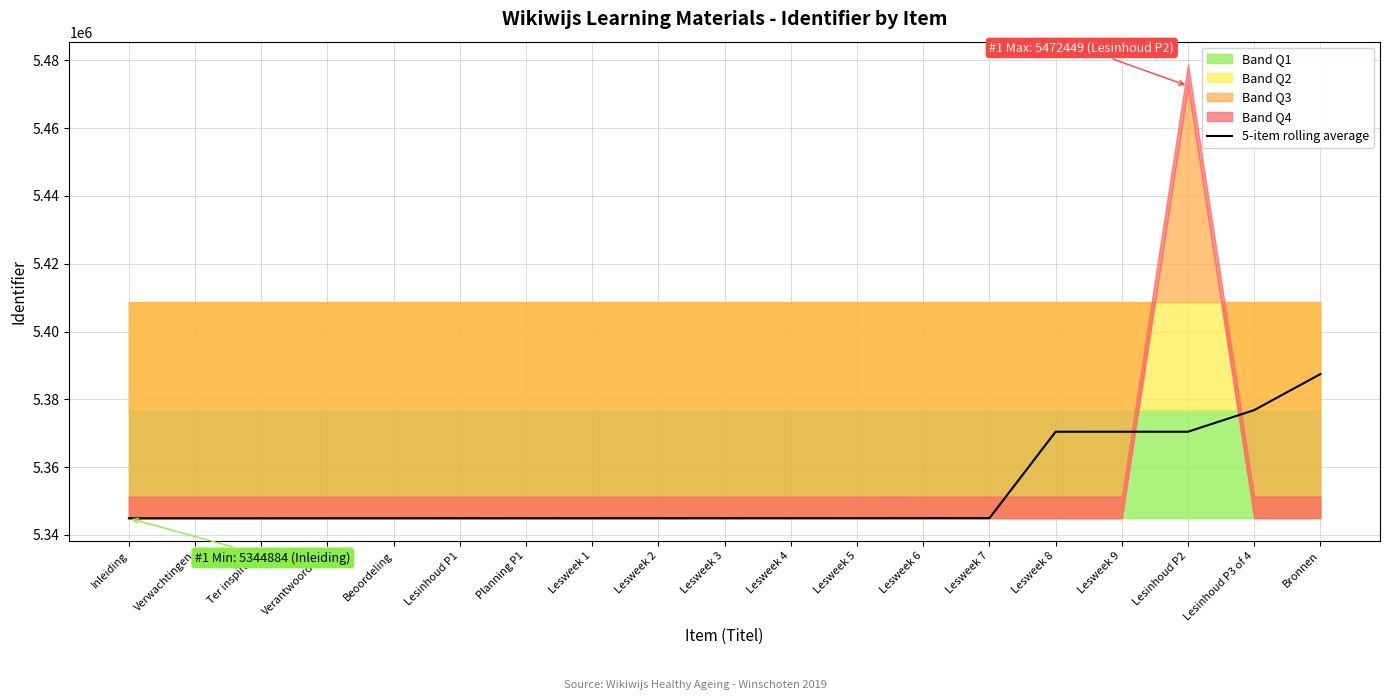

What is the label of the 1st point from the left?

Inleiding